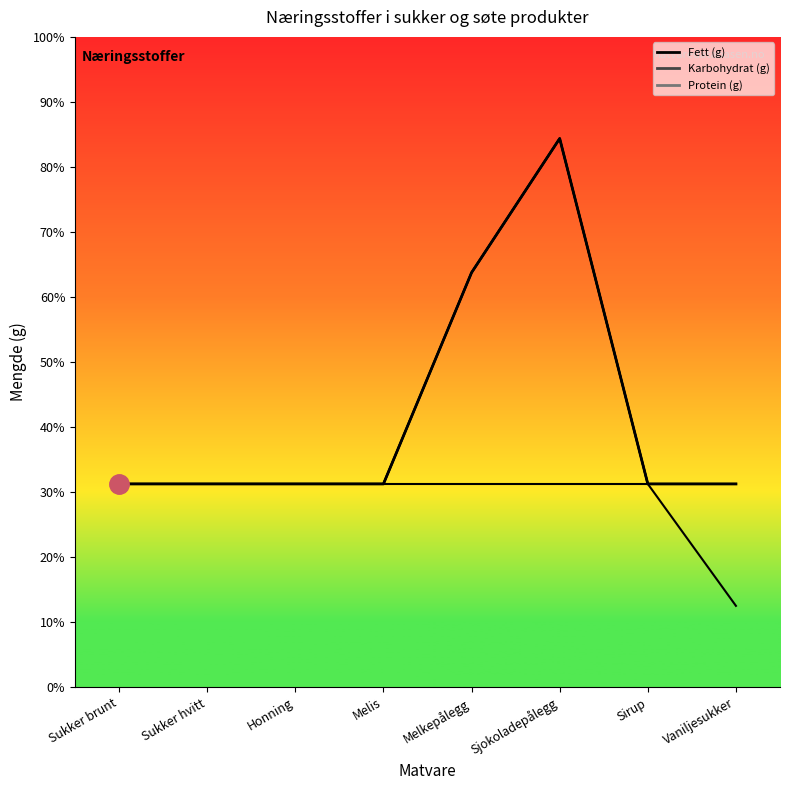

Count the number of categories in the chart.

8